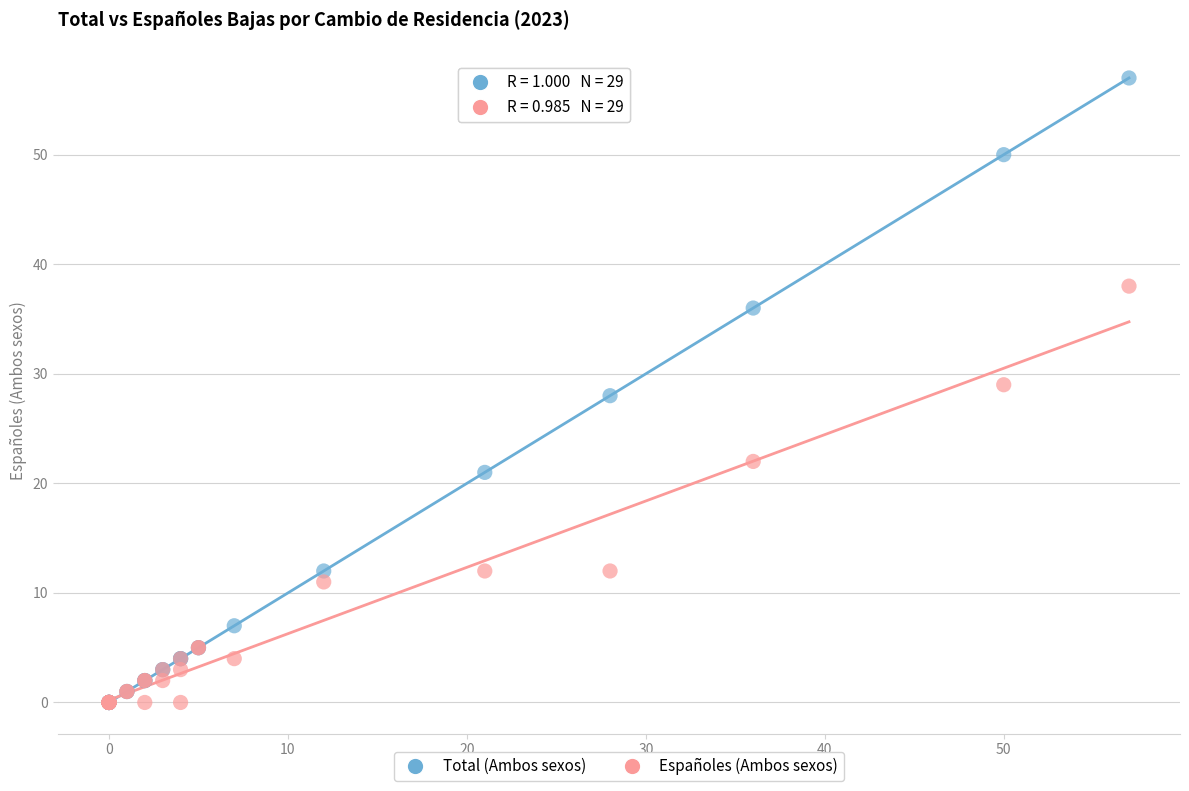

In the Españoles (Ambos sexos) series, what Y value is closest to 19?

22